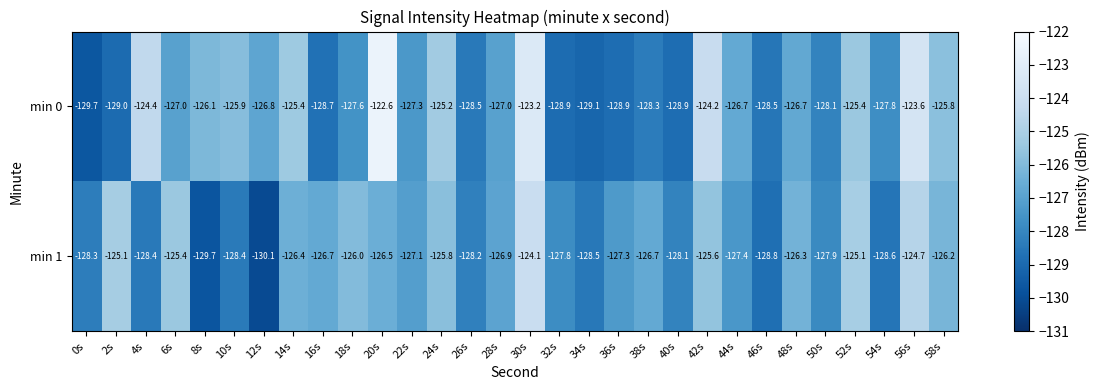

At 50s, list the series in order from largest to smallest.

min 1, min 0